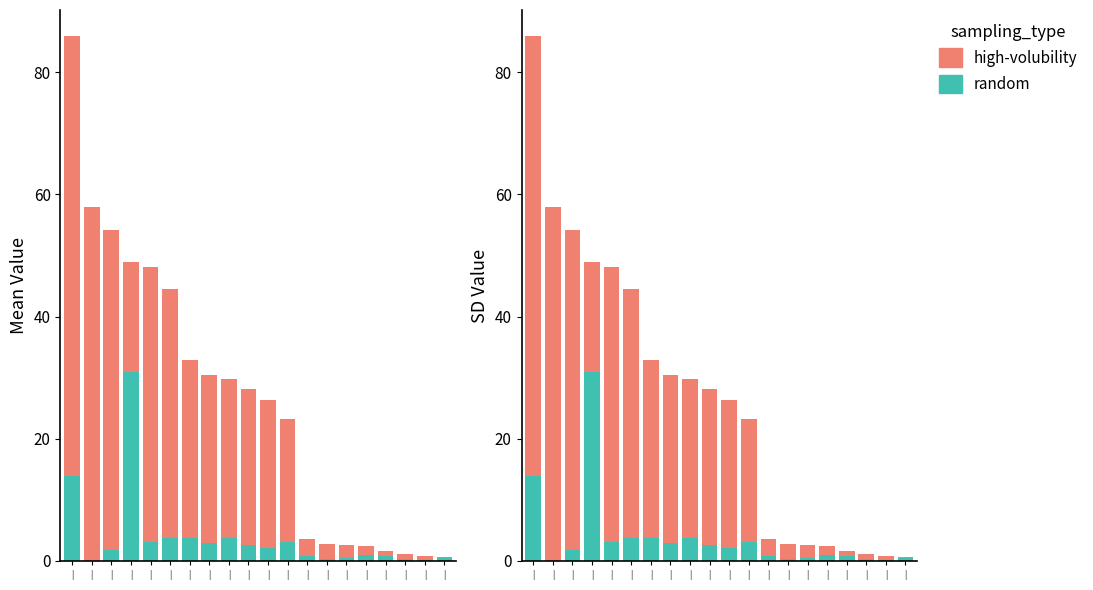

Which series changed the most between | and |?

high-volubility